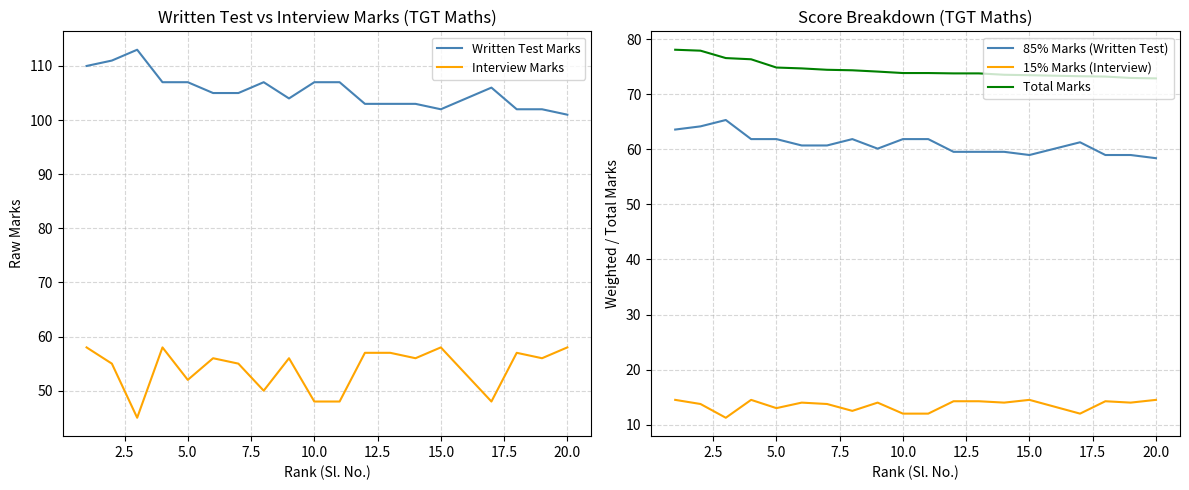

What is the minimum value for 85% Marks (Written Test)?

58.4